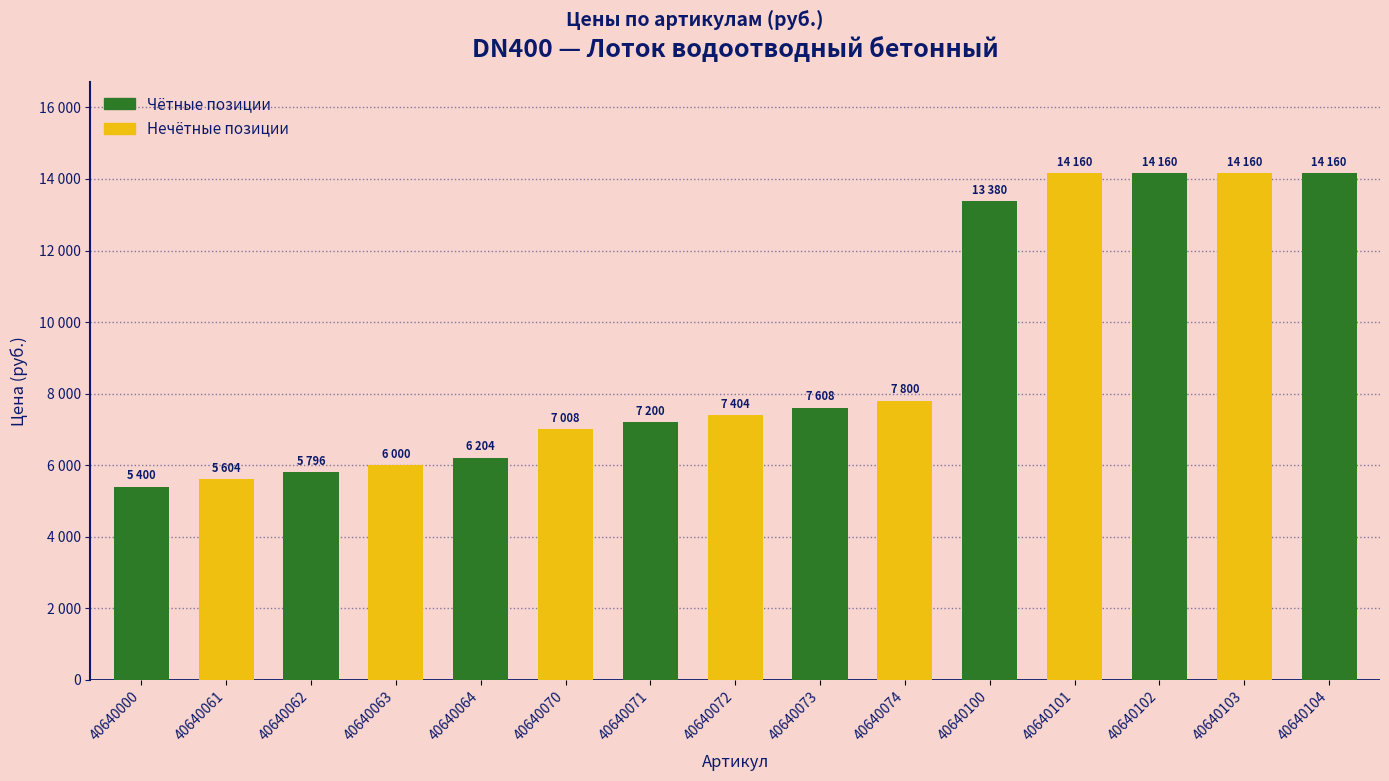

Reading left to right, extract all data points from this chart.

40640000=5400	40640061=5604	40640062=5796	40640063=6000	40640064=6204	40640070=7008	40640071=7200	40640072=7404	40640073=7608	40640074=7800	40640100=13380	40640101=14160	40640102=14160	40640103=14160	40640104=14160